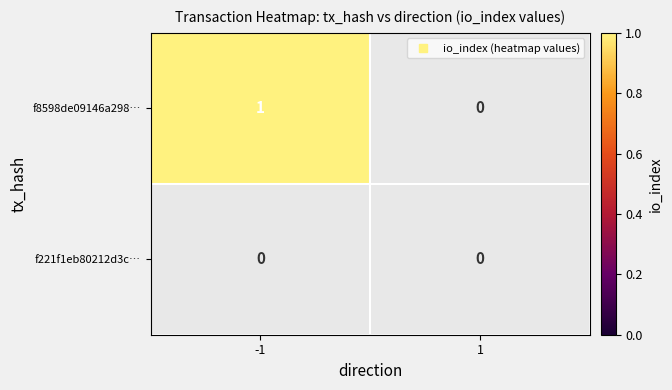

Between -1 and 1, which series saw the biggest shift?

f8598de09146a298…